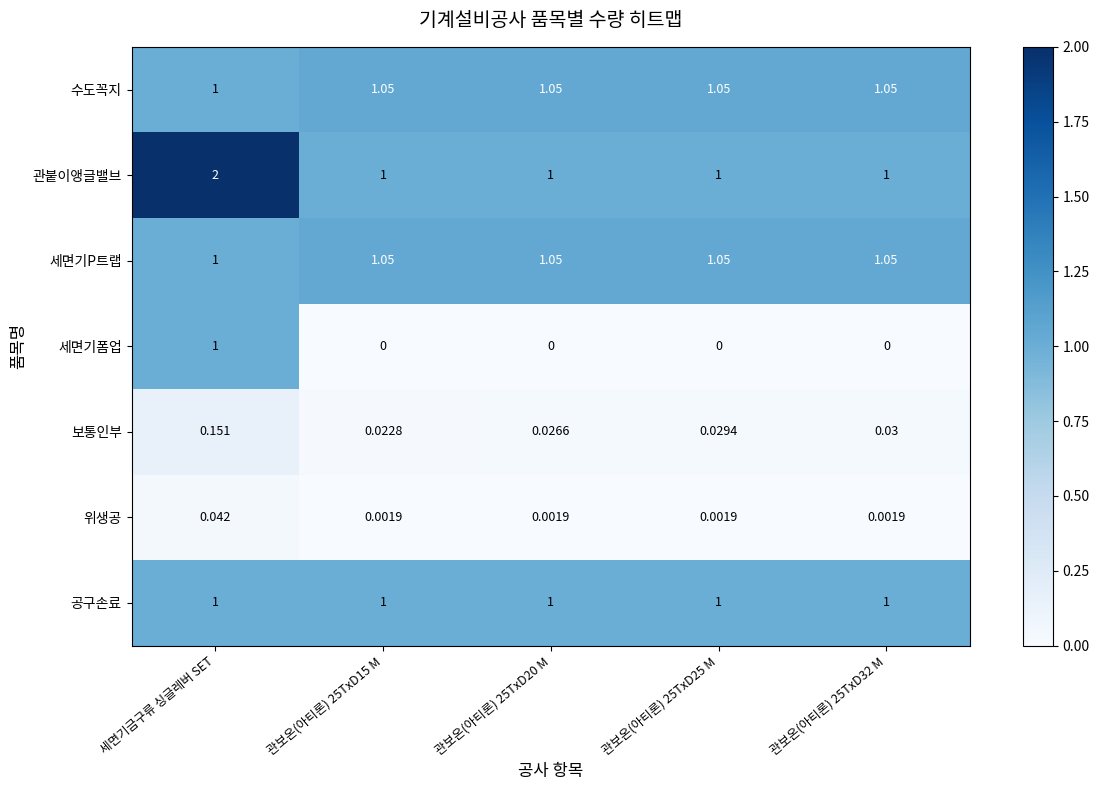

Which series changed the most between 관보온(아티론) 25TxD20 M and 관보온(아티론) 25TxD25 M?

보통인부